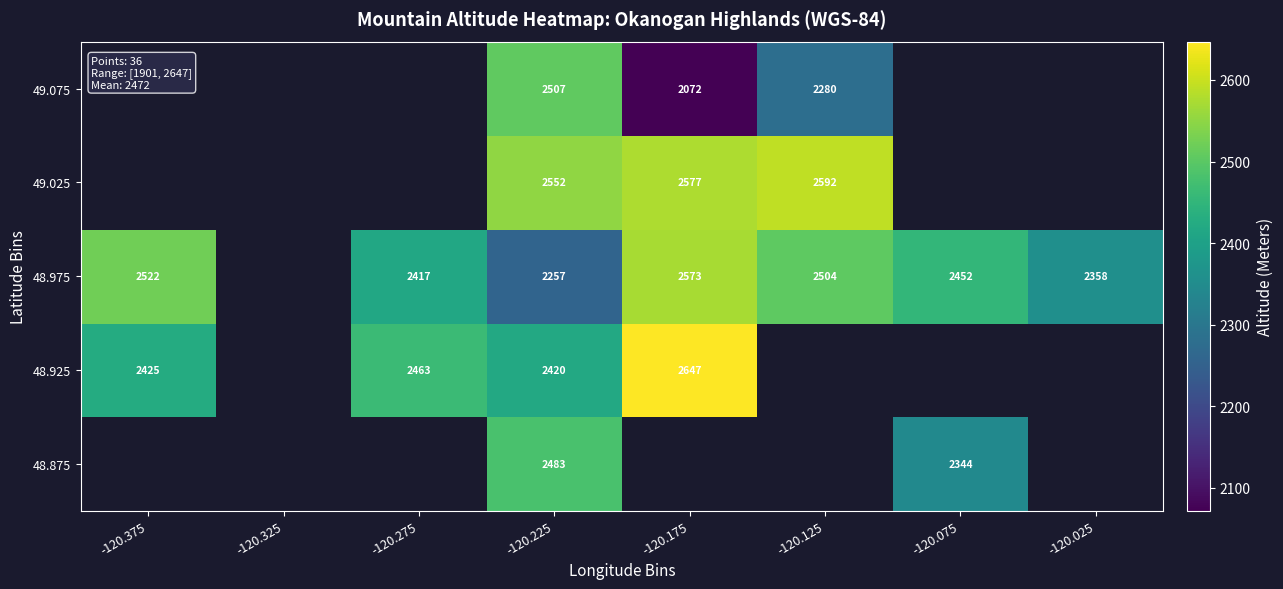

The 48.875 series shows 3897 at -120.225. True or false?

False